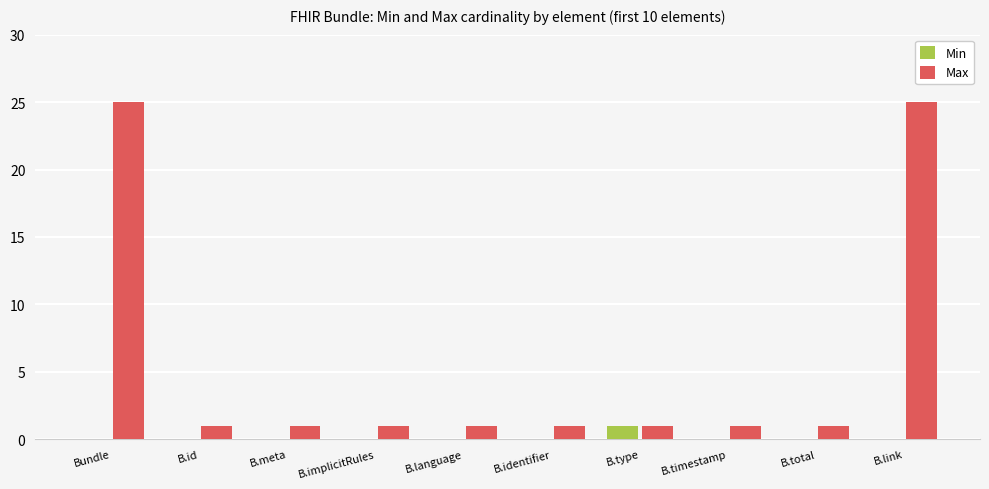

Which series has the largest total across all categories?

Max